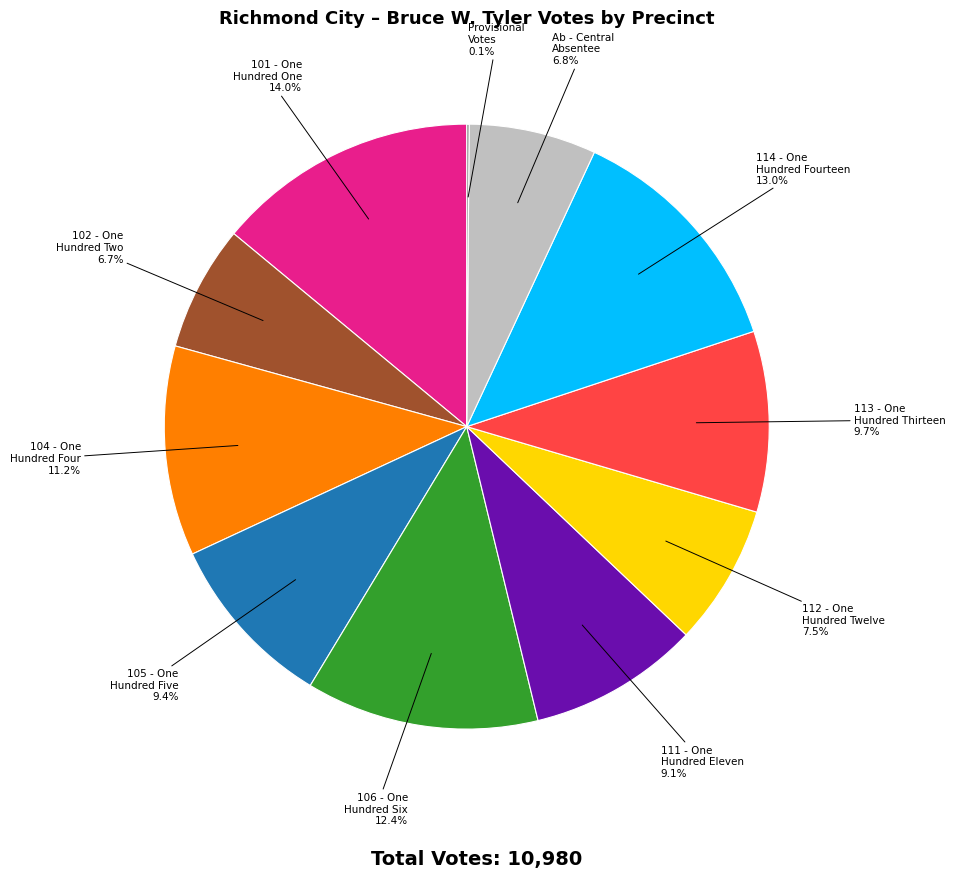

Is there a majority slice in this chart?

No